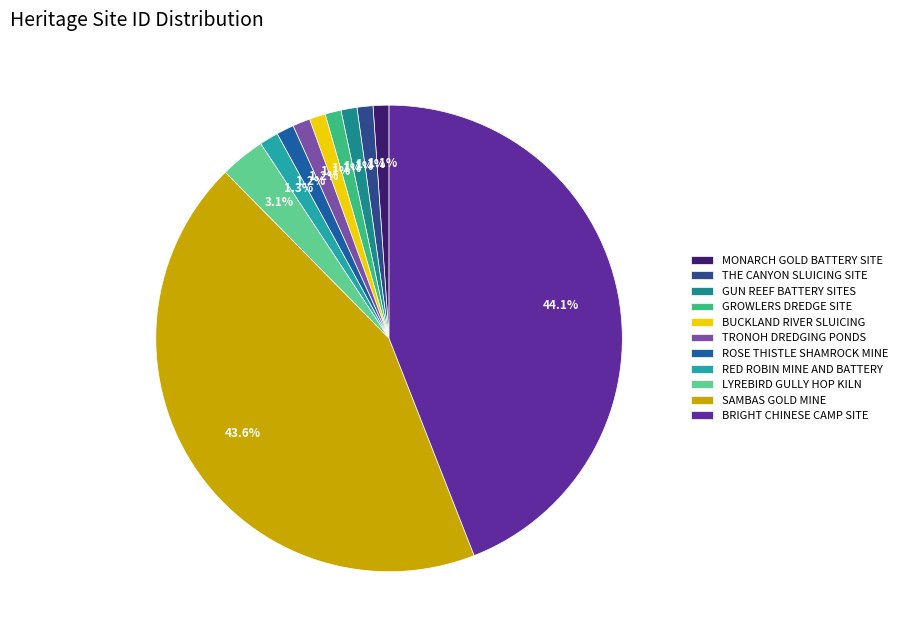

Does any single category account for the majority?

No